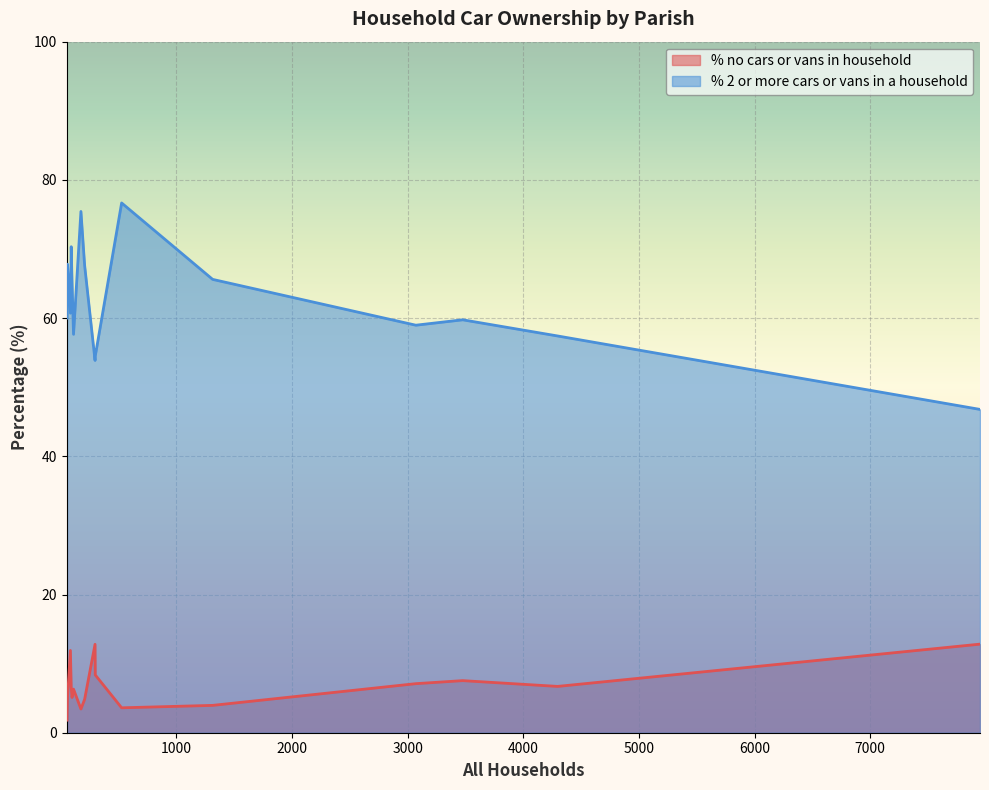

Which series has the widest spread of values?

% 2 or more cars or vans in a household